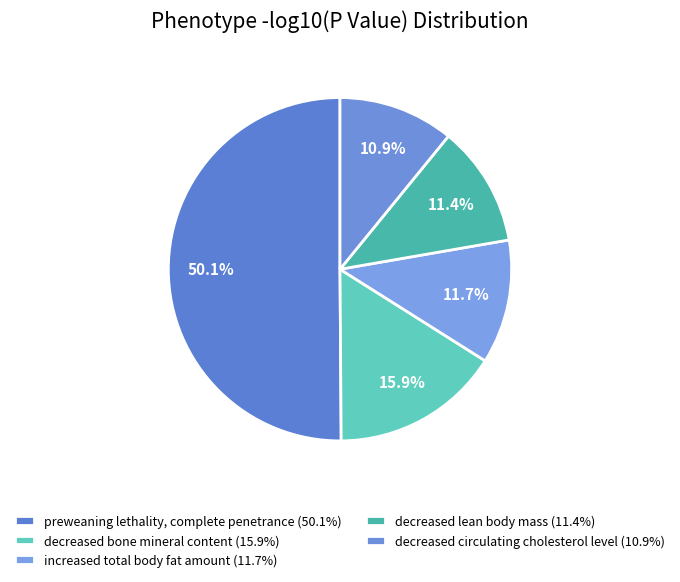

Is the sum of increased total body fat amount and preweaning lethality, complete penetrance greater than half?

Yes